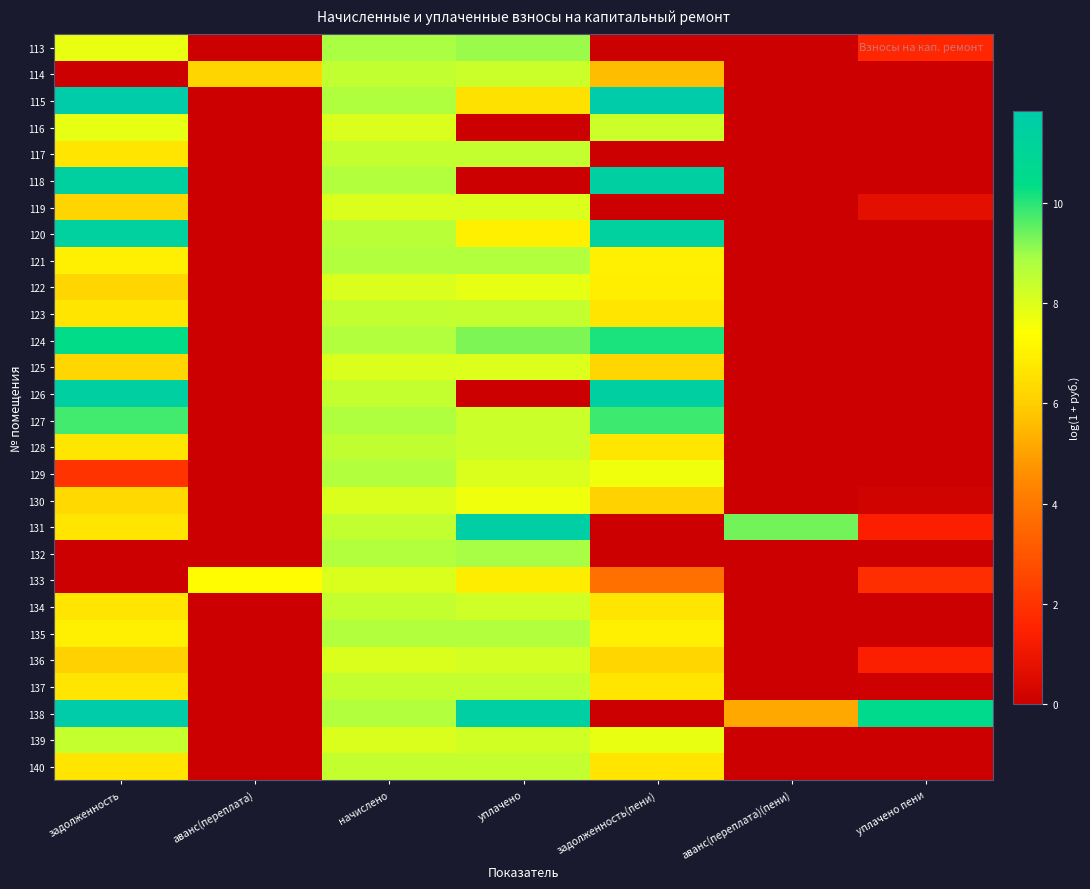

Rank the series at задолженность from highest to lowest value.

115, 138, 126, 118, 120, 124, 127, 139, 116, 113, 135, 121, 128, 123, 131, 134, 137, 117, 140, 130, 122, 125, 119, 136, 129, 114, 132, 133